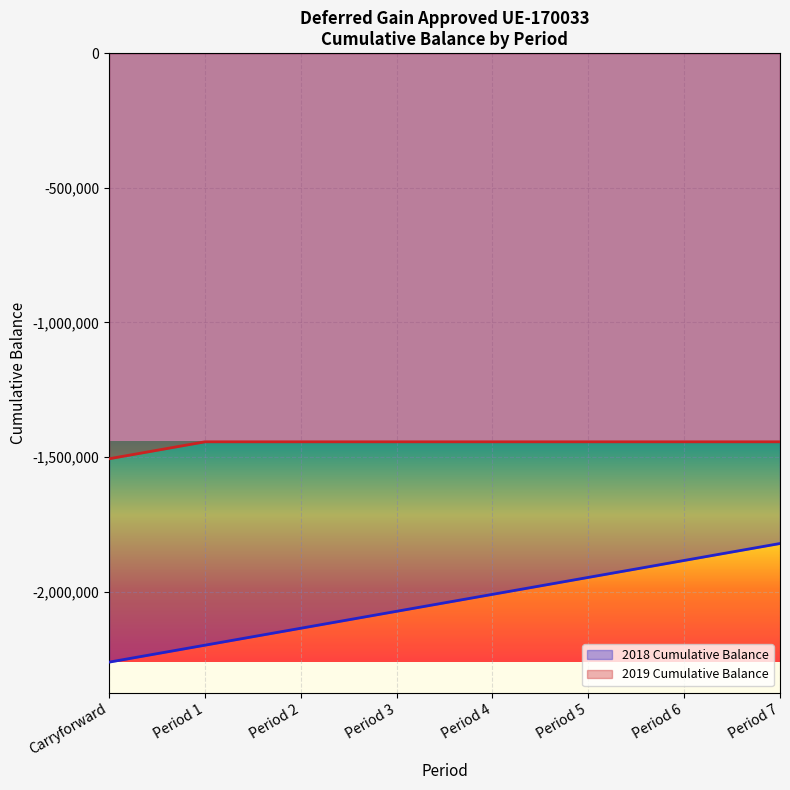

Rank the categories by 2018 Cumulative Balance value from highest to lowest.

Period 7, Period 6, Period 5, Period 4, Period 3, Period 2, Period 1, Carryforward